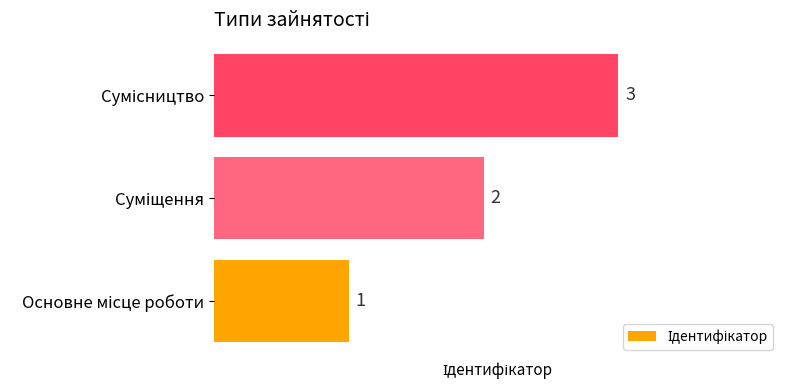

What is the maximum value shown in the chart?

3